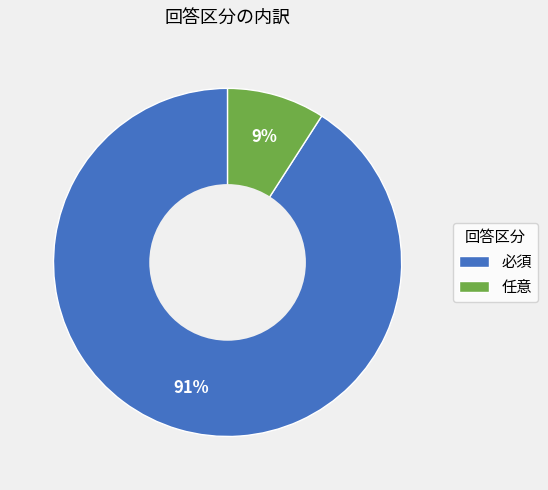

To the nearest percent, what is the difference between the 必須 and 任意 slice percentages?

82%